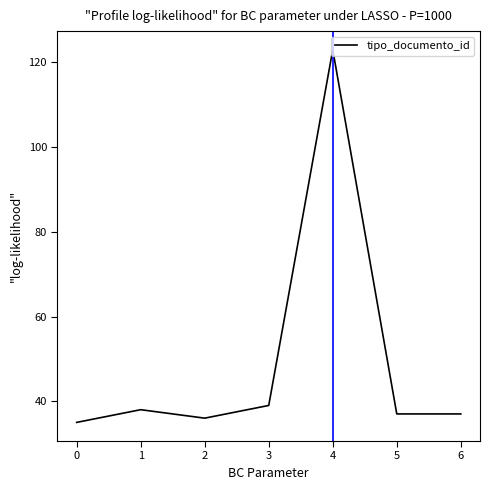

Where is the first local maximum?

1